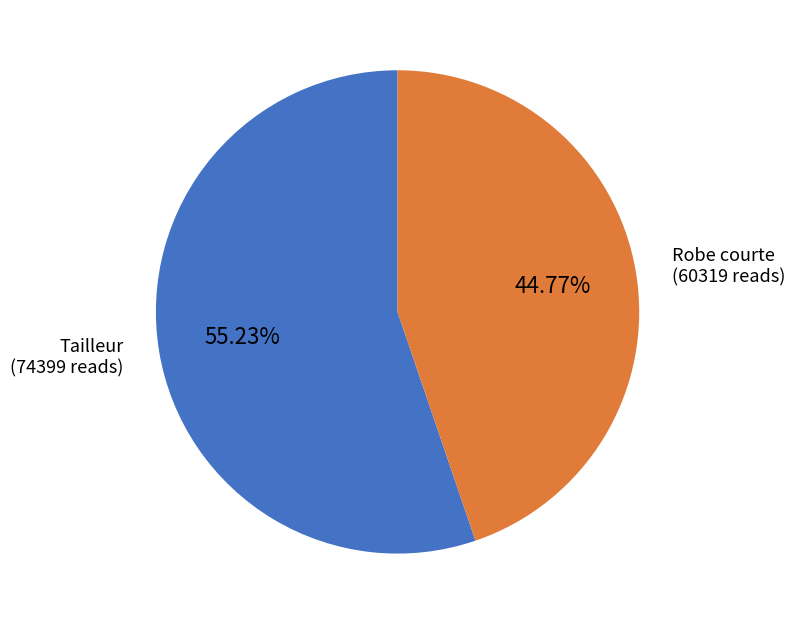

Which category has the smallest portion of the pie?

Robe courte